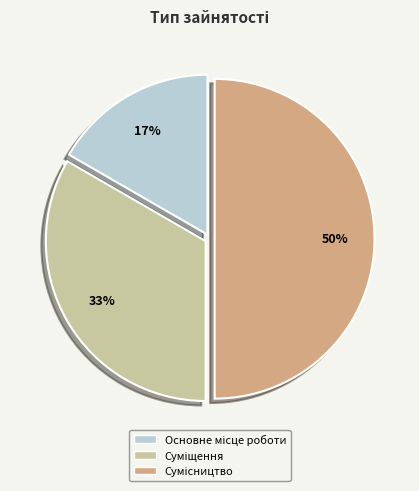

To the nearest percent, what is the average slice percentage?

33%